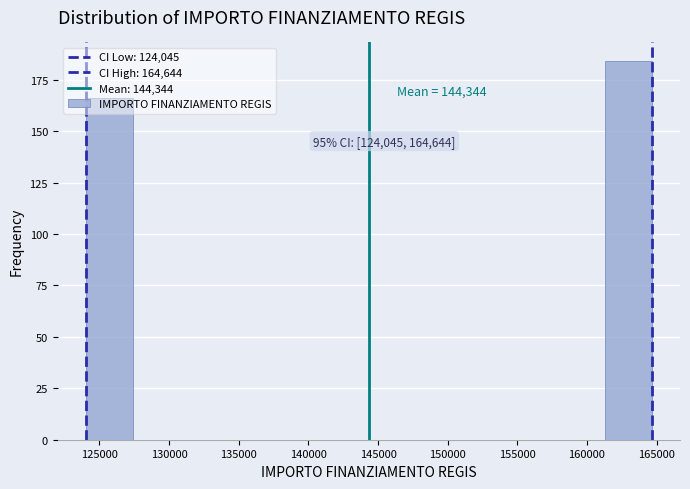

Which range on the x-axis has the tallest bar?

161500 to 164500